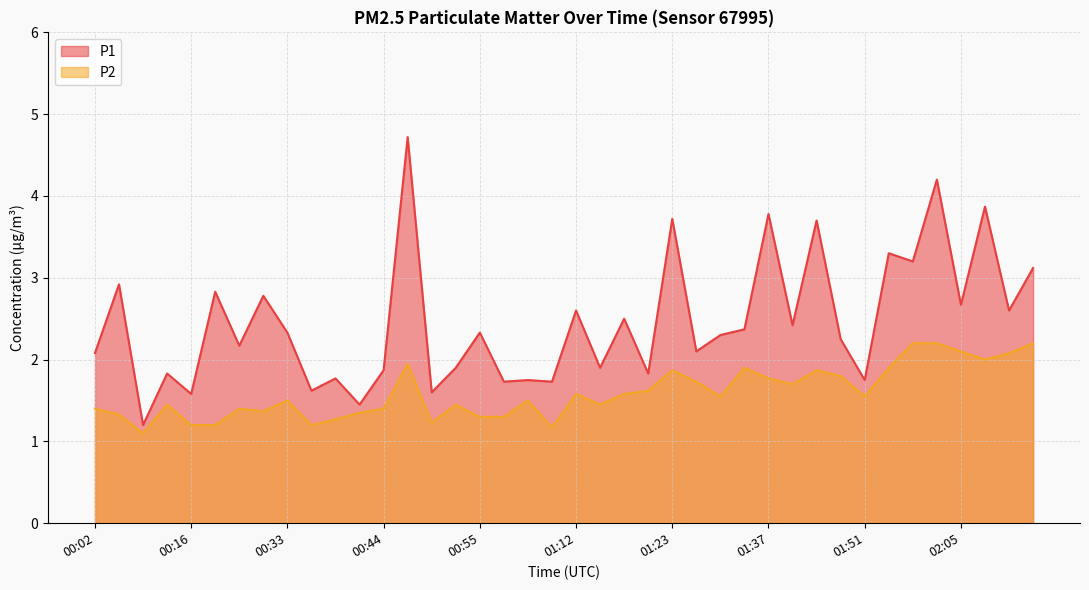

Which category has the highest value in the P1 series?

00:47